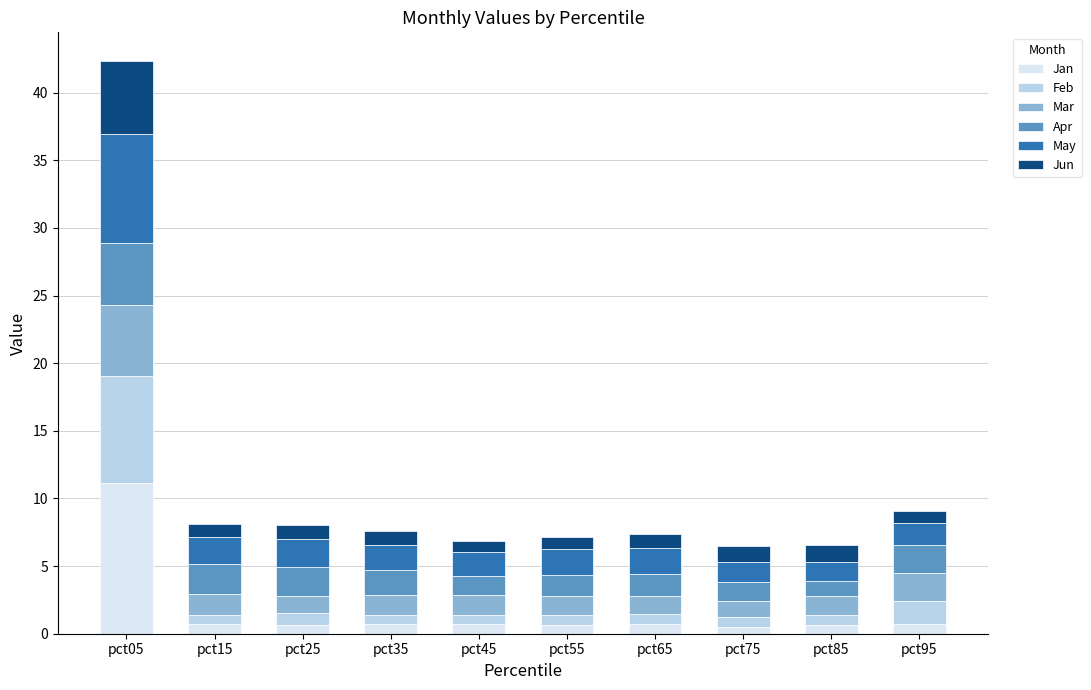

What is the maximum value for Jan?

11.2